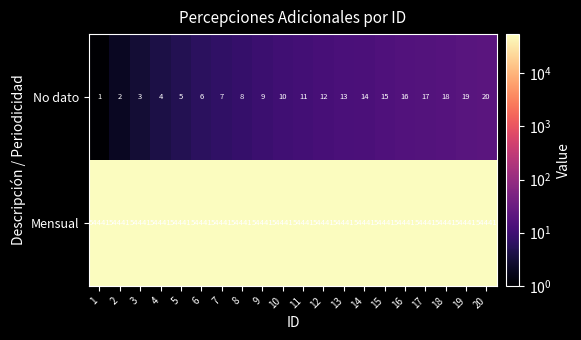

Count the number of categories in the chart.

20